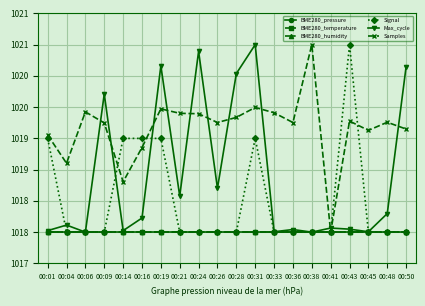

What is the average value of the Samples series?

1019.7